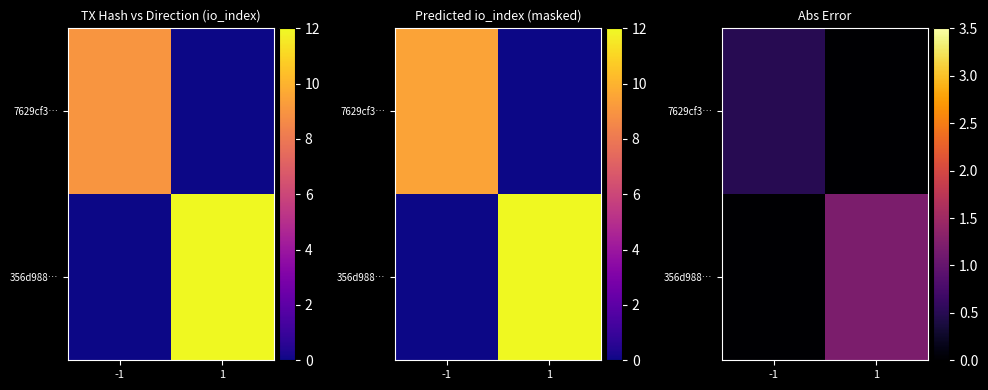

Which label corresponds to the largest value in the chart?

1